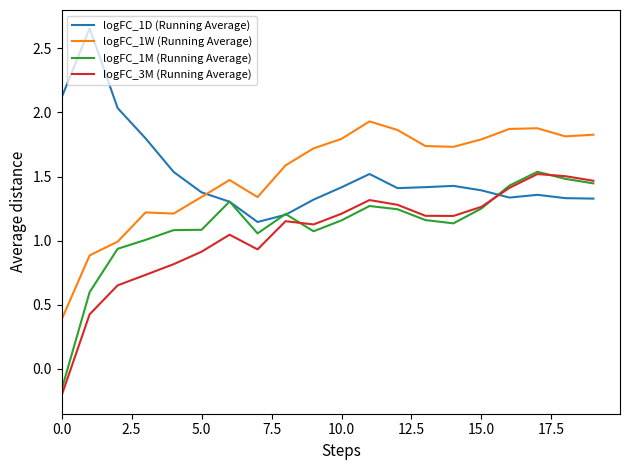

True or false: logFC_1D (Running Average) and logFC_3M (Running Average) intersect in this chart.

True